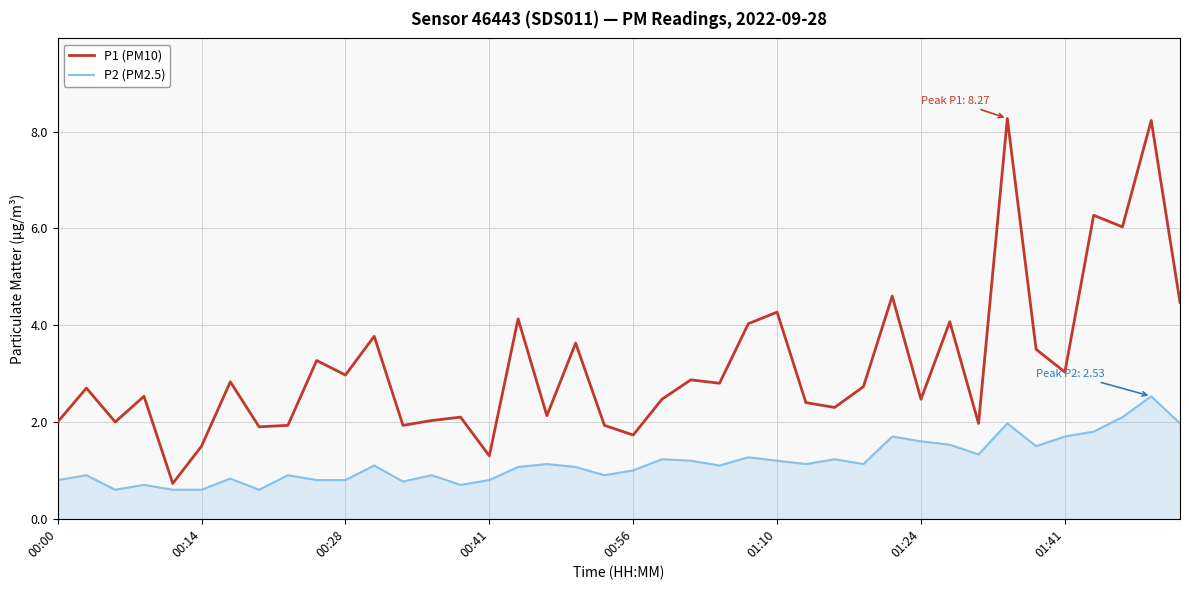

What is the minimum value for P2 (PM2.5)?

0.6